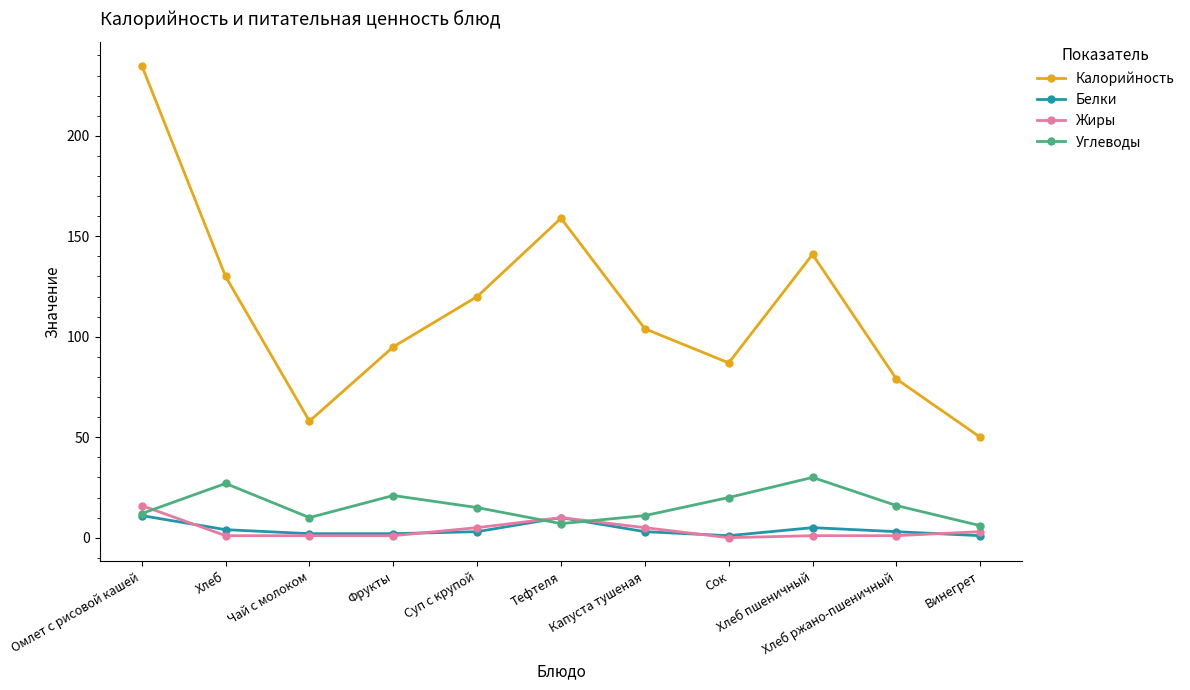

What position from the right is Хлеб ржано-пшеничный?

2